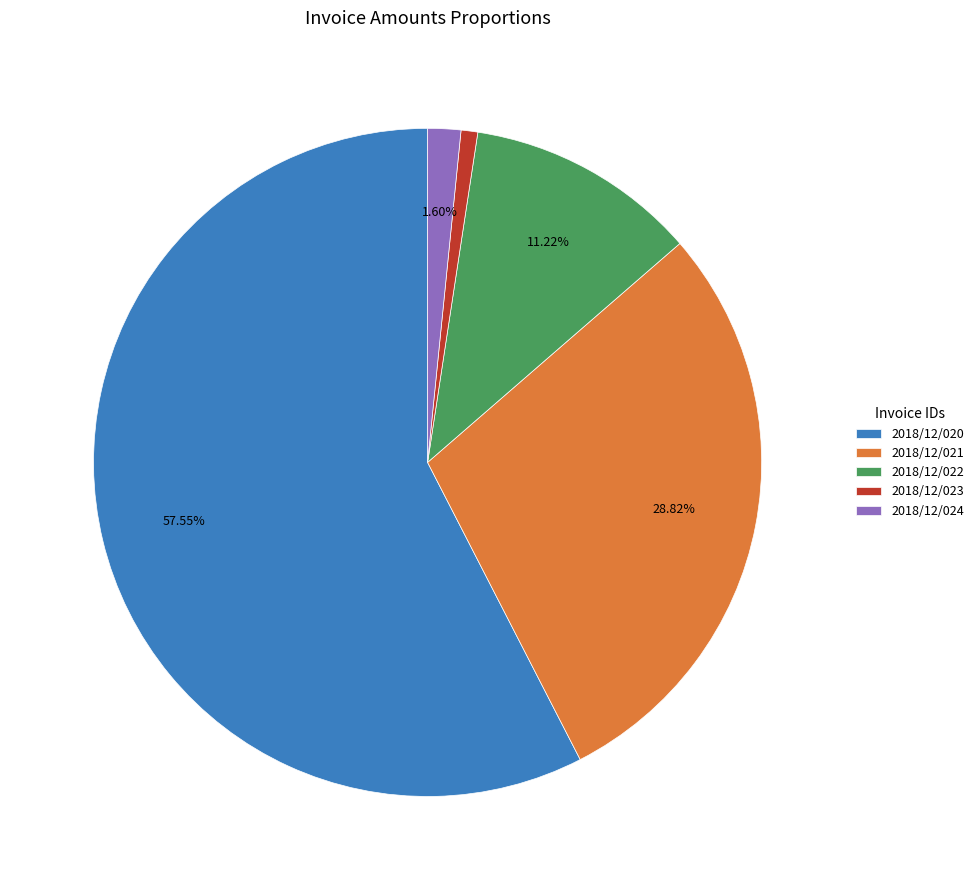

Does 2018/12/021 account for over 50% of the chart?

No